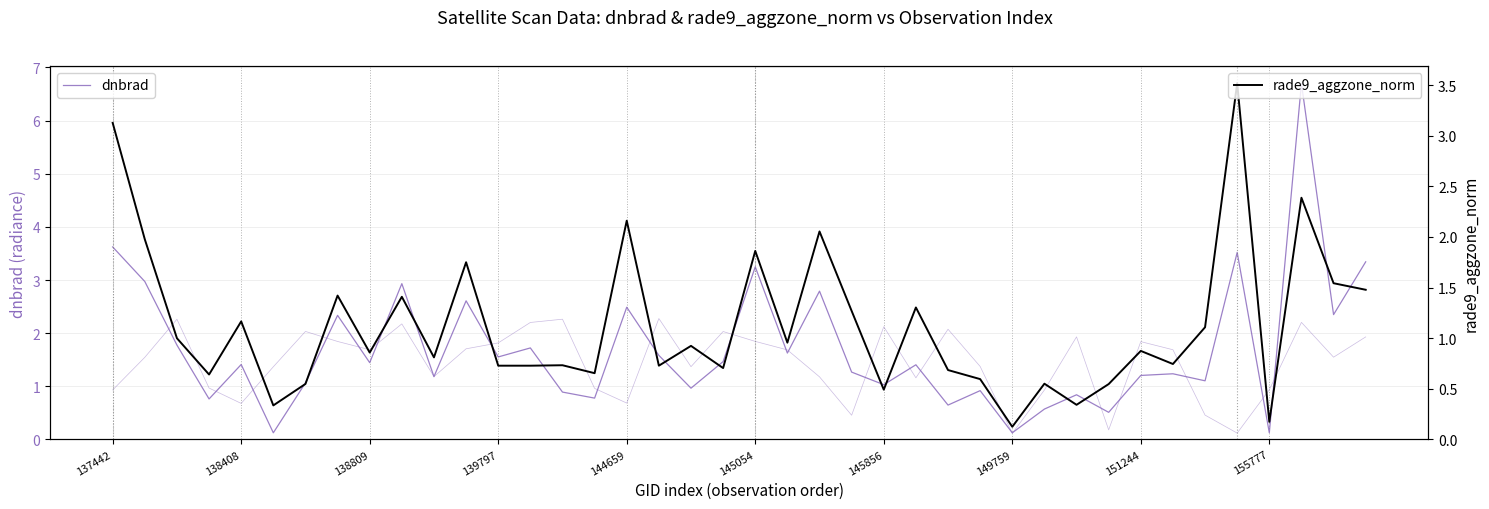

The dnbrad series shows 0.9 at 27. True or false?

True